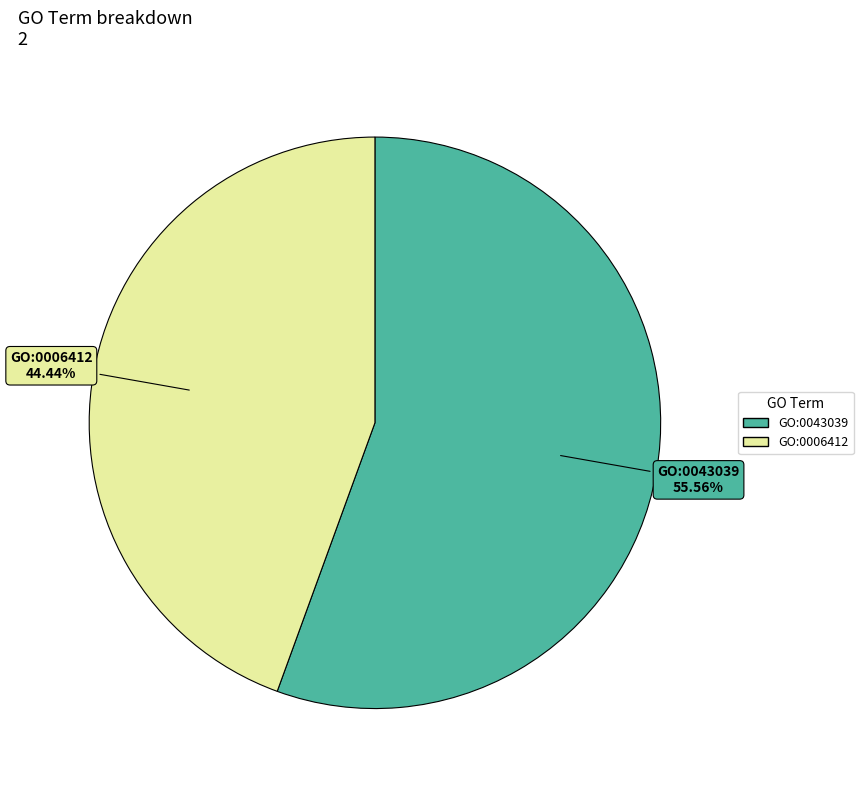

Rank the categories by value from highest to lowest.

GO:0043039, GO:0006412